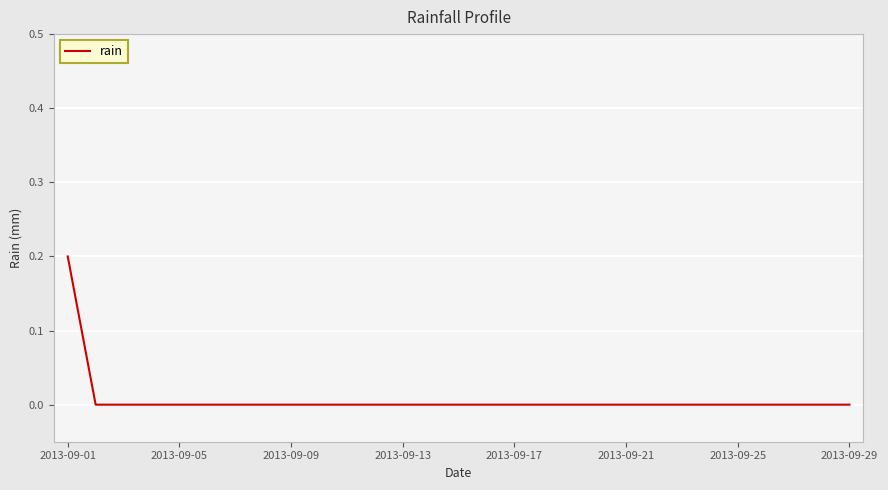

How many lines are shown in the chart?

1